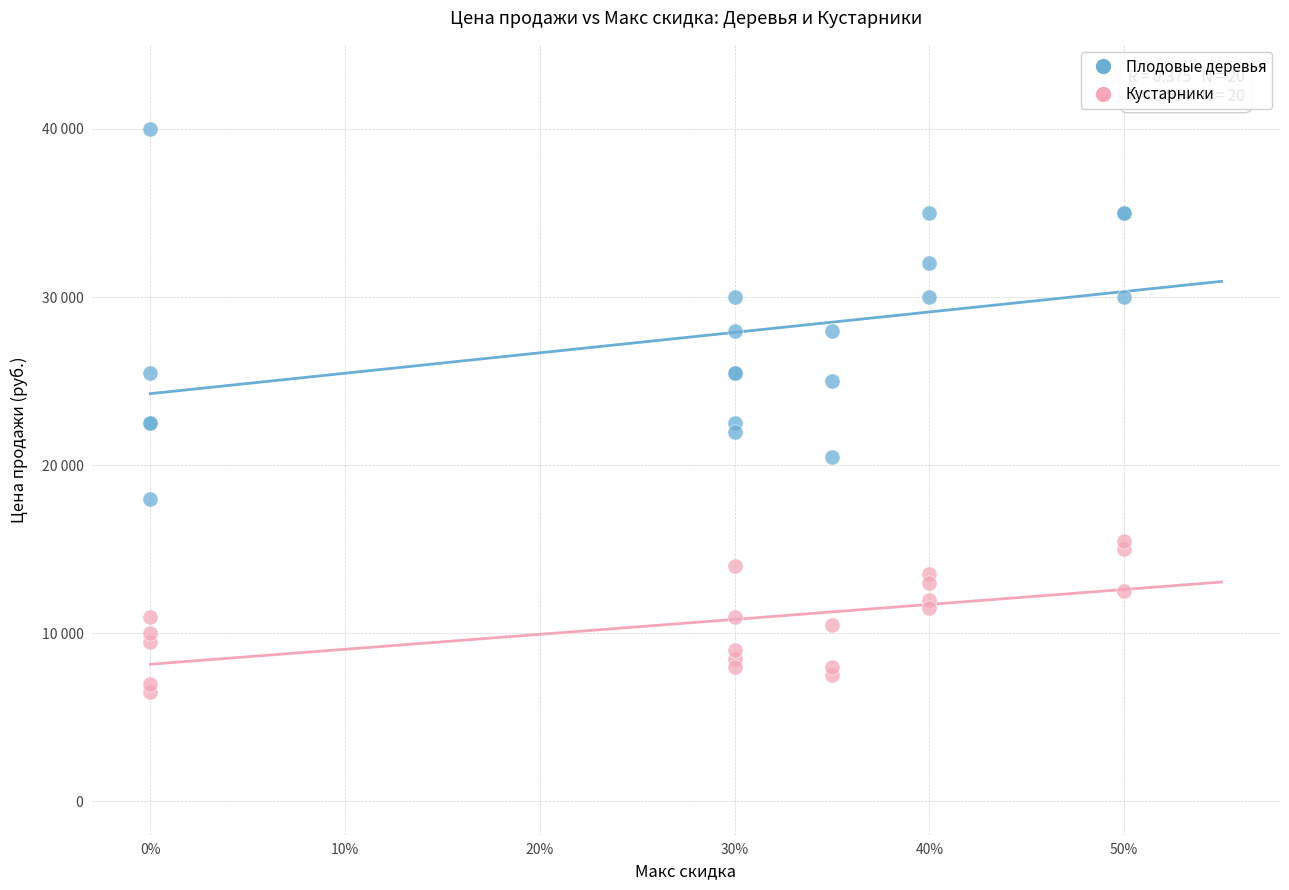

Which series has the widest spread of Y values?

Плодовые деревья